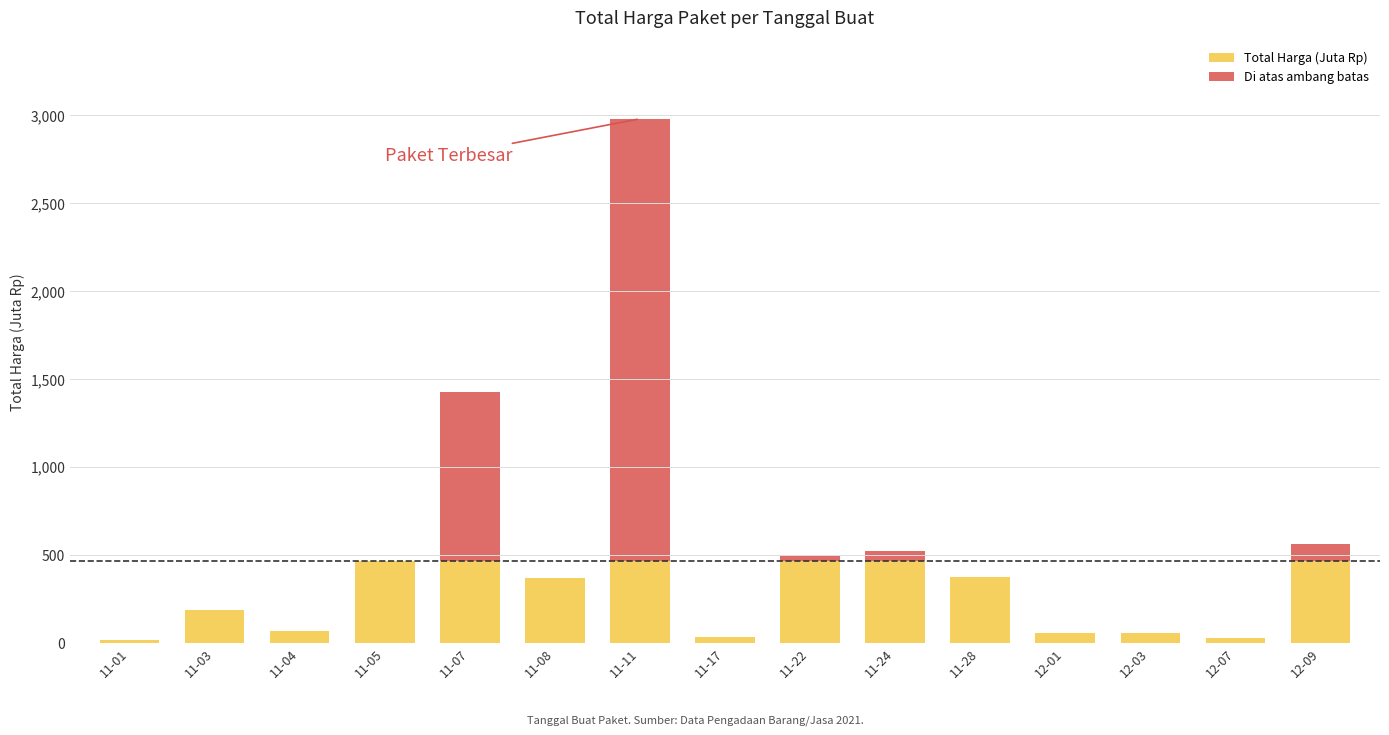

Are the bars grouped side by side (vs. stacked)?

No